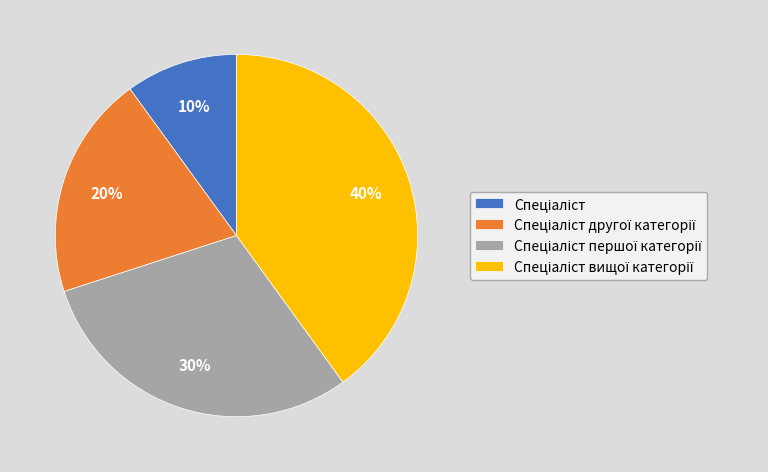

To the nearest percent, what is the average slice percentage?

25%